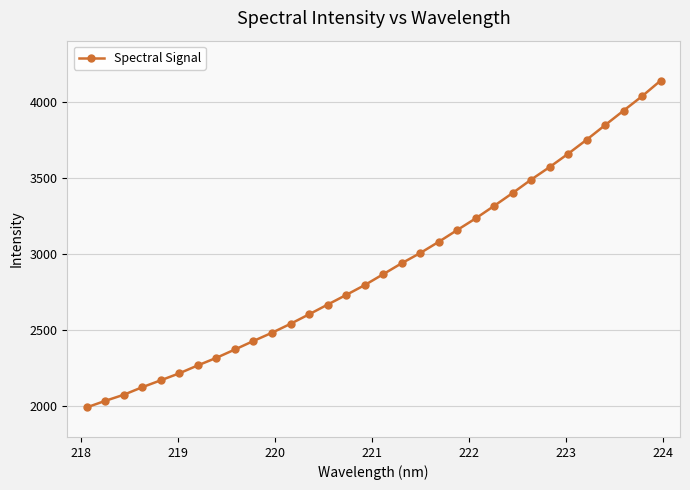

What is the sum of all values?

93271.0